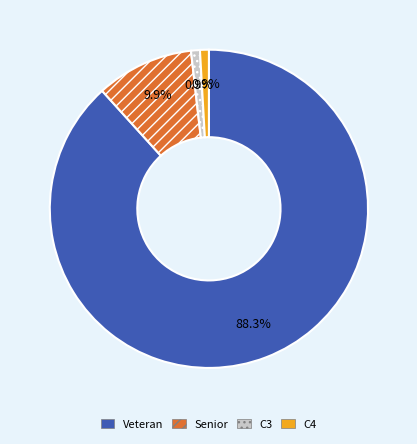

To the nearest percent, what is the difference between the largest and smallest slice percentages?

87%